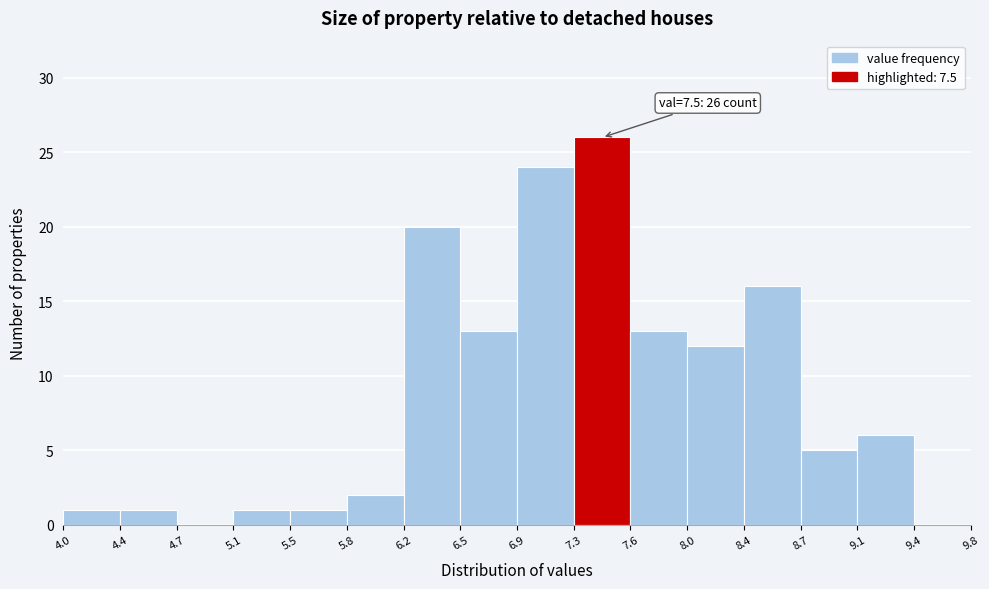

Over which range of the x-axis is the bar tallest?

7.3 to 7.6